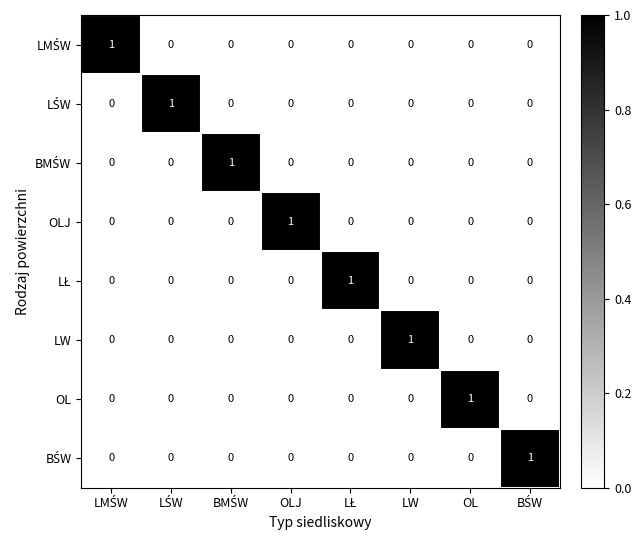

At how many categories does at least one series exceed 0?

8